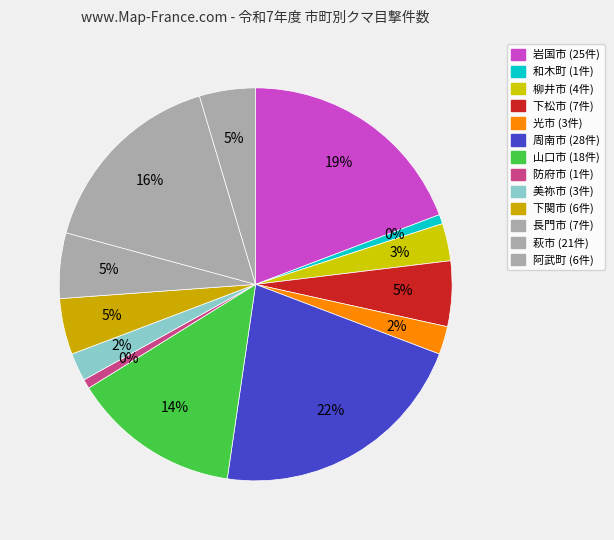

Is it true that 山口市 is 14% of the pie?

True